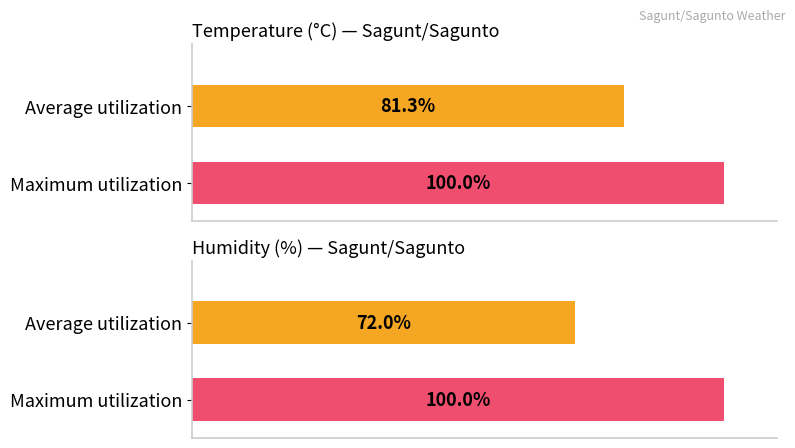

What are all the series names shown in the legend?

Temperature (°C), Humidity (%)